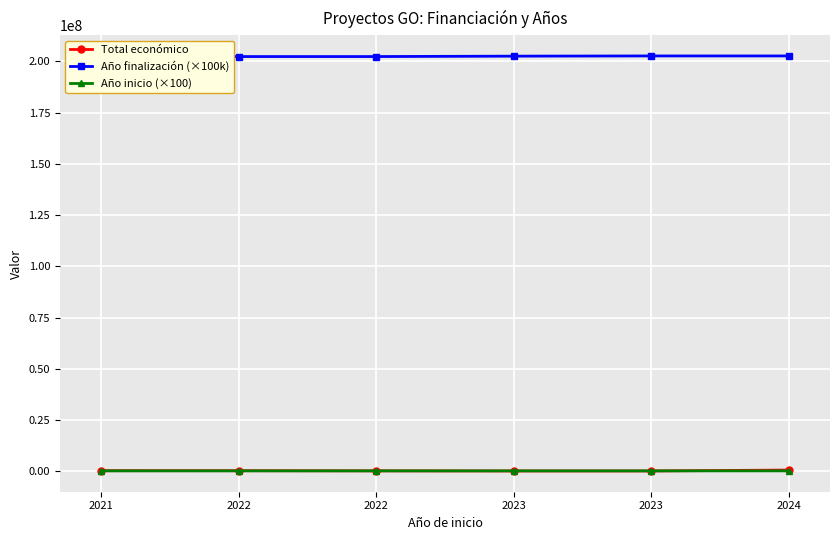

What is the spread (max minus min) of values at 2022?

202197800